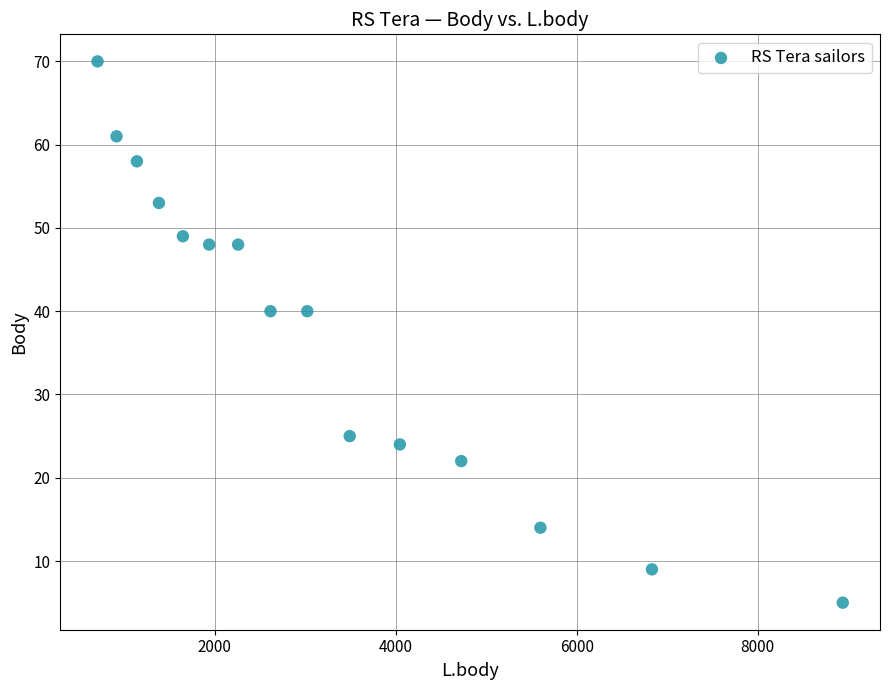

What is the range of X values (max minus min)?

8233